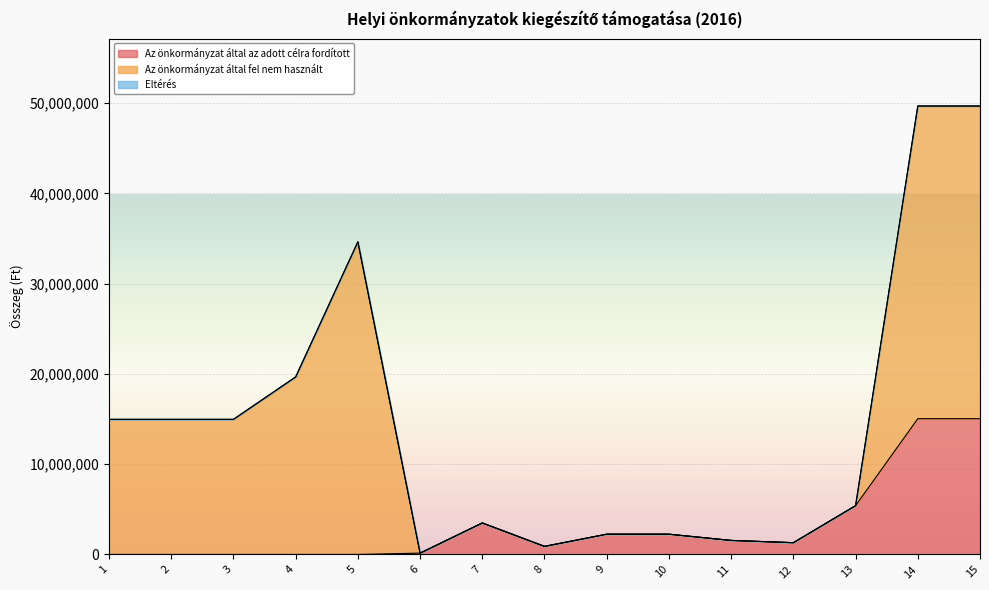

What is the difference between the second highest and minimum values in the Az önkormányzat által az adott célra fordított series?

15038652